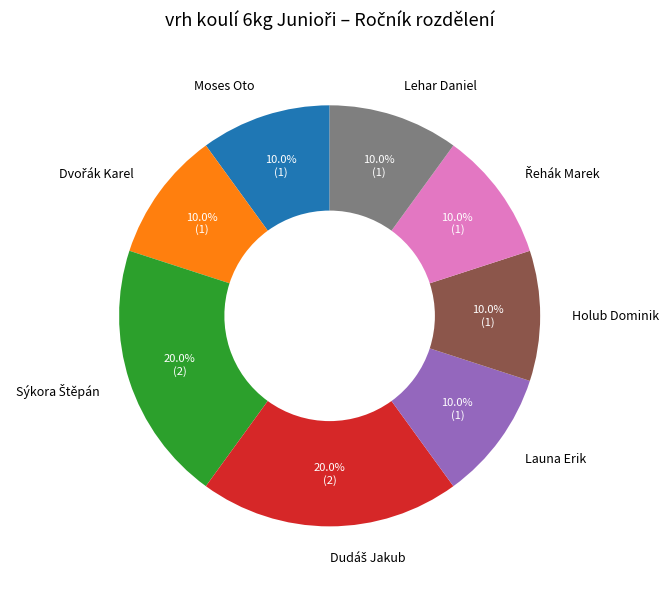

Combined, what portion of the pie is Lehar Daniel and Launa Erik?

20.0%